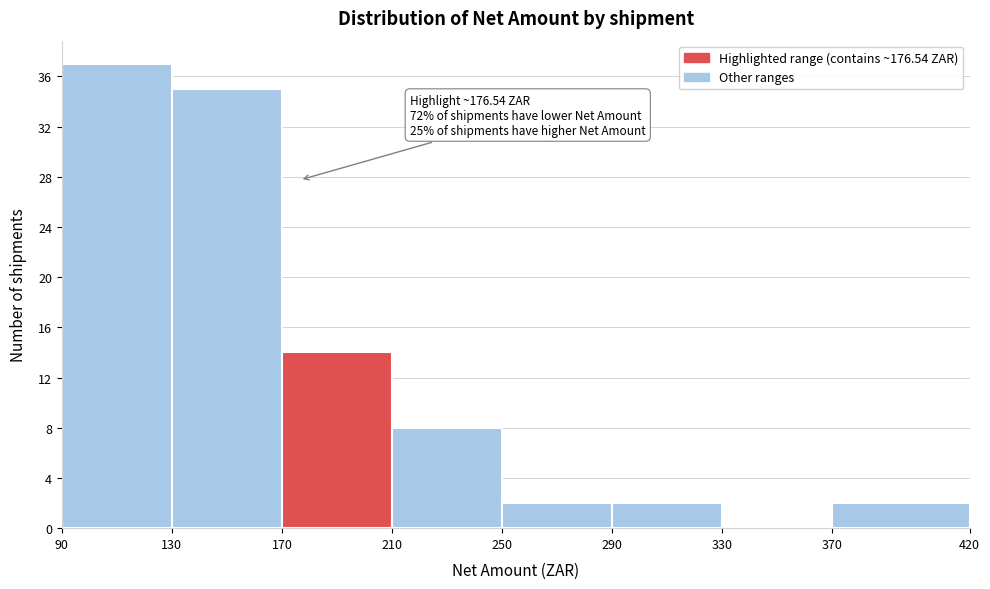

Over which range of the x-axis is the bar tallest?

90 to 130